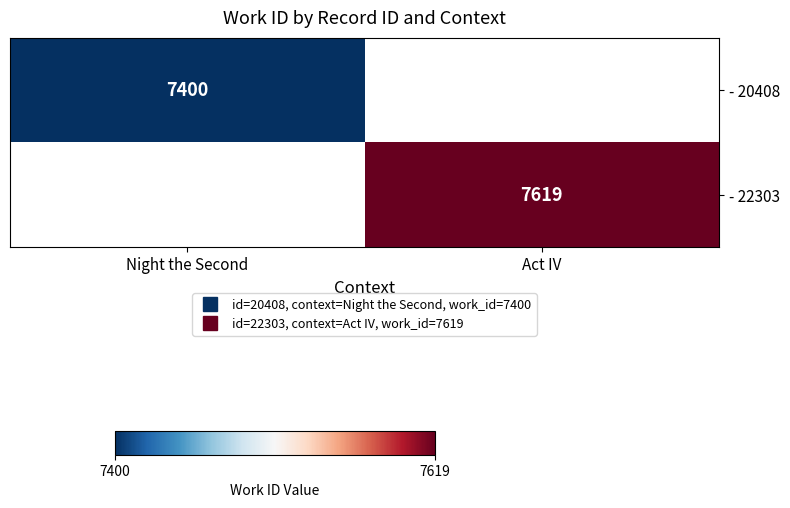

The value of - 20408 at Night the Second is 7400.0. True or false?

True